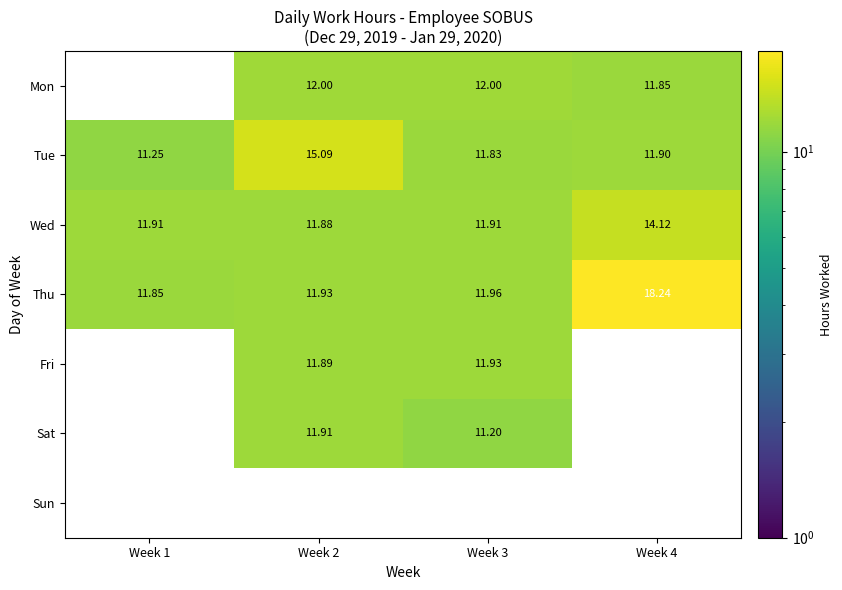

The Tue series shows 3.0 at Week 1. True or false?

False